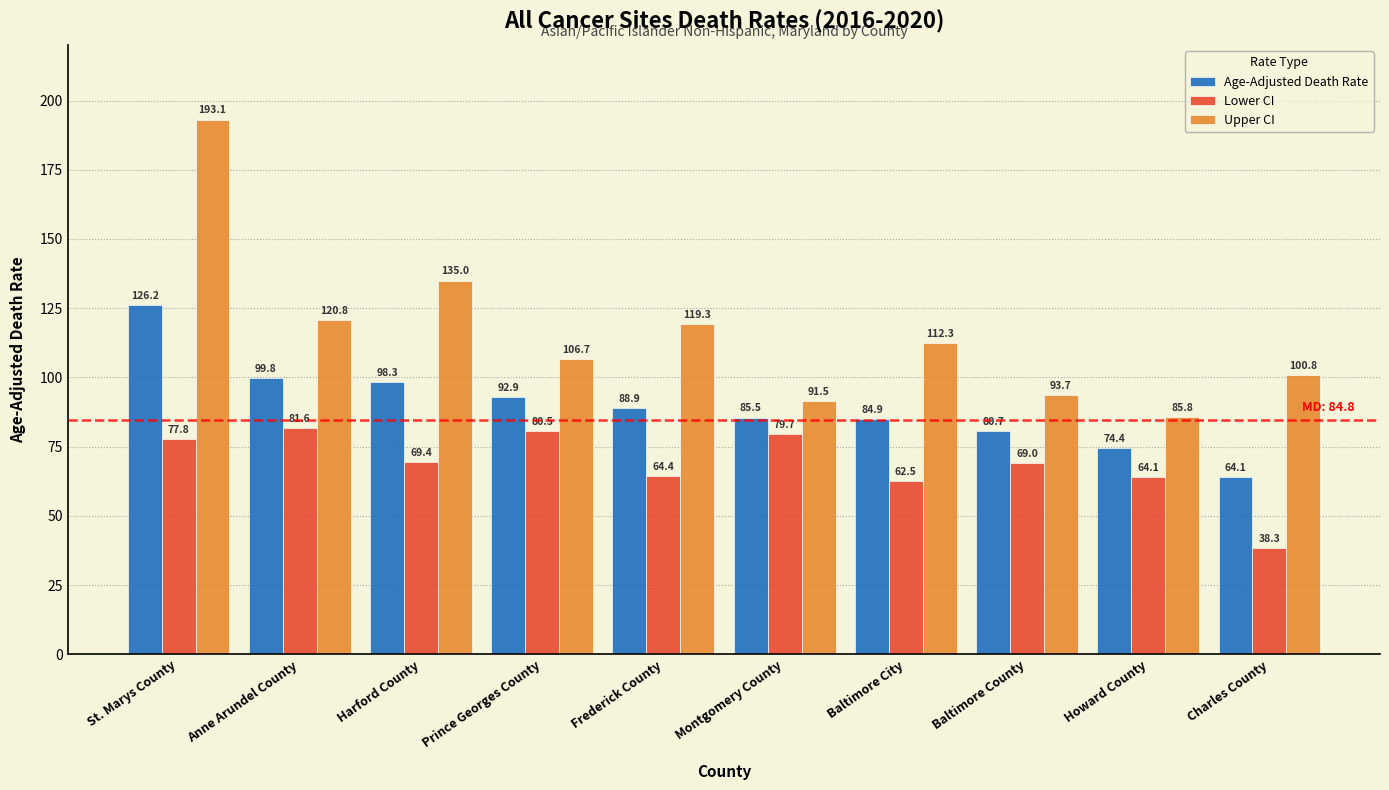

Which series changed the most between Montgomery County and Charles County?

Lower CI